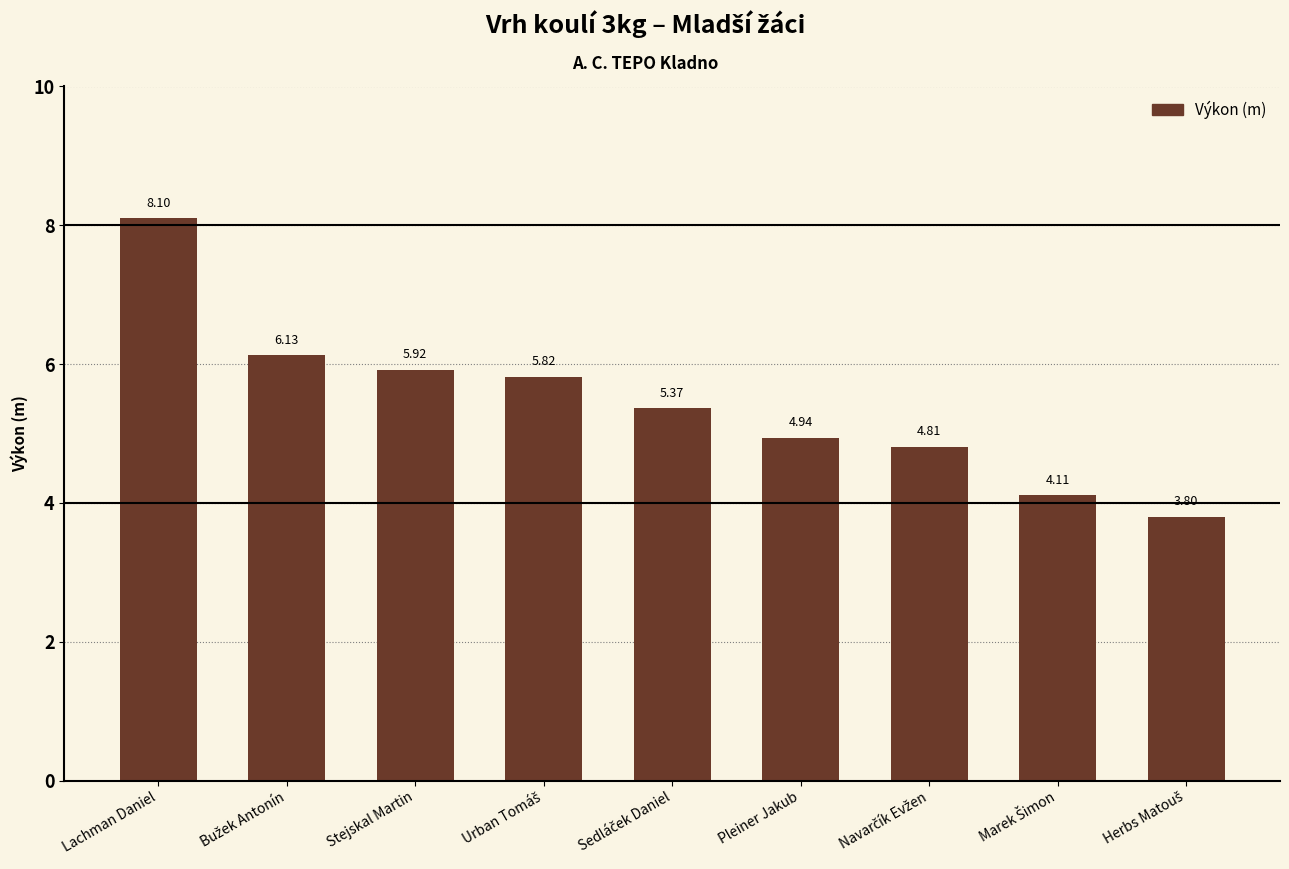

What value does the data have at Lachman Daniel?

8.1